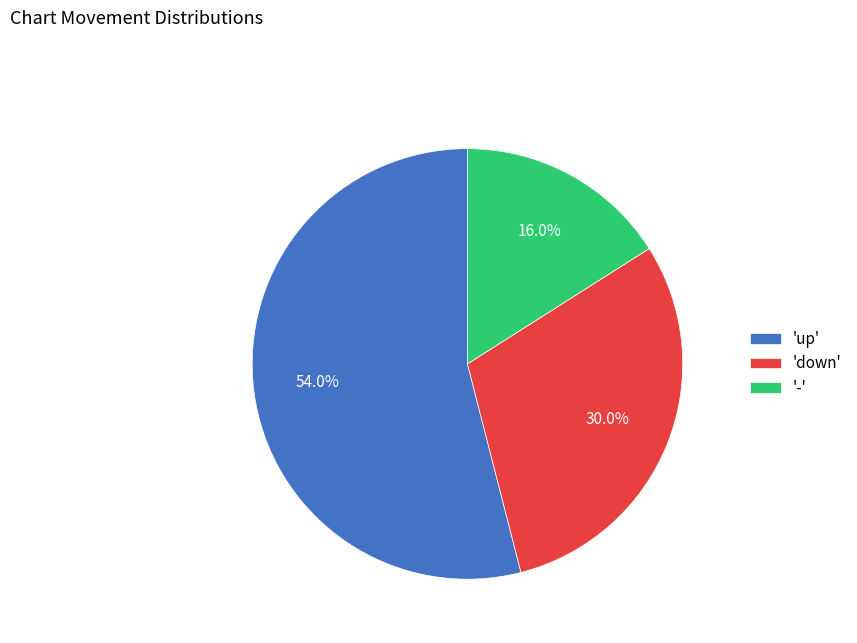

Rank the categories by value from highest to lowest.

'up', 'down', '-'